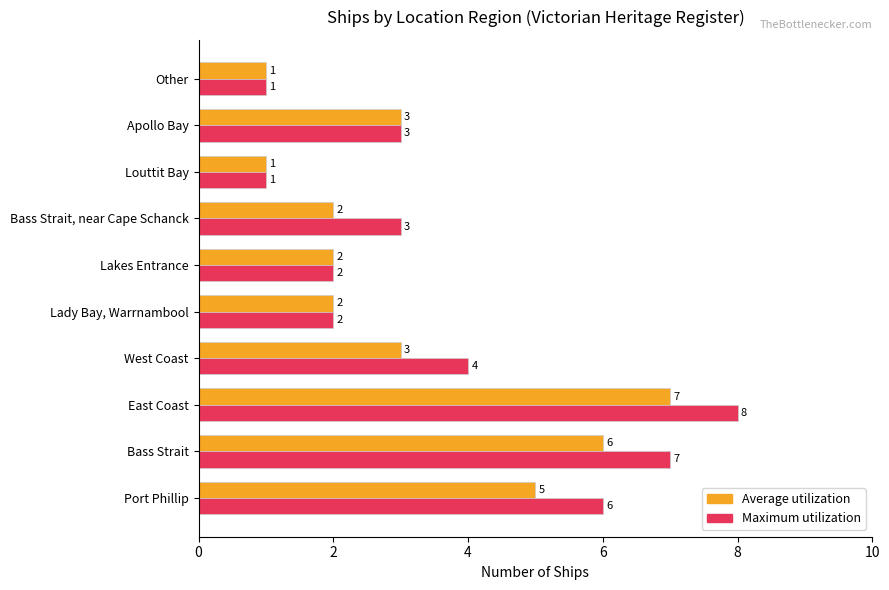

At which category is the sum across all series the highest?

East Coast